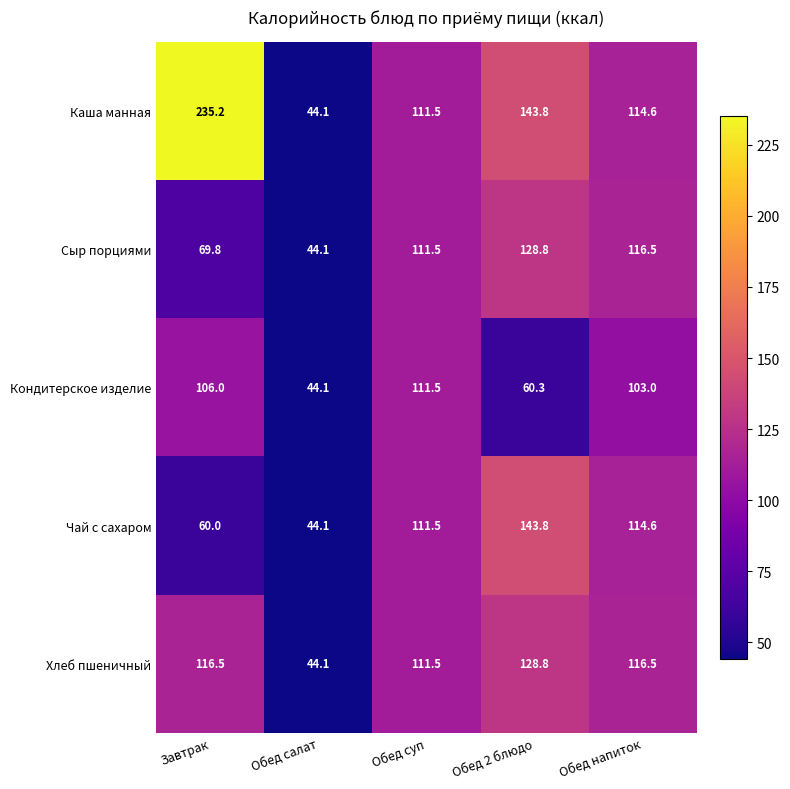

Which category has the lowest value across all series?

Обед салат